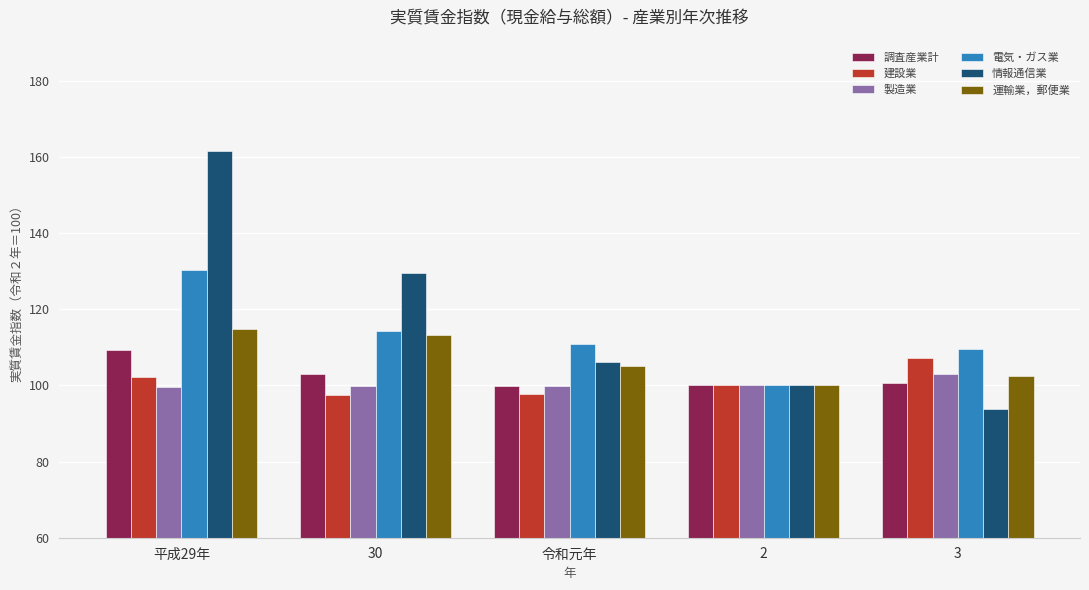

What are all the series names shown in the legend?

調査産業計, 建設業, 製造業, 電気・ガス業, 情報通信業, 運輸業，郵便業